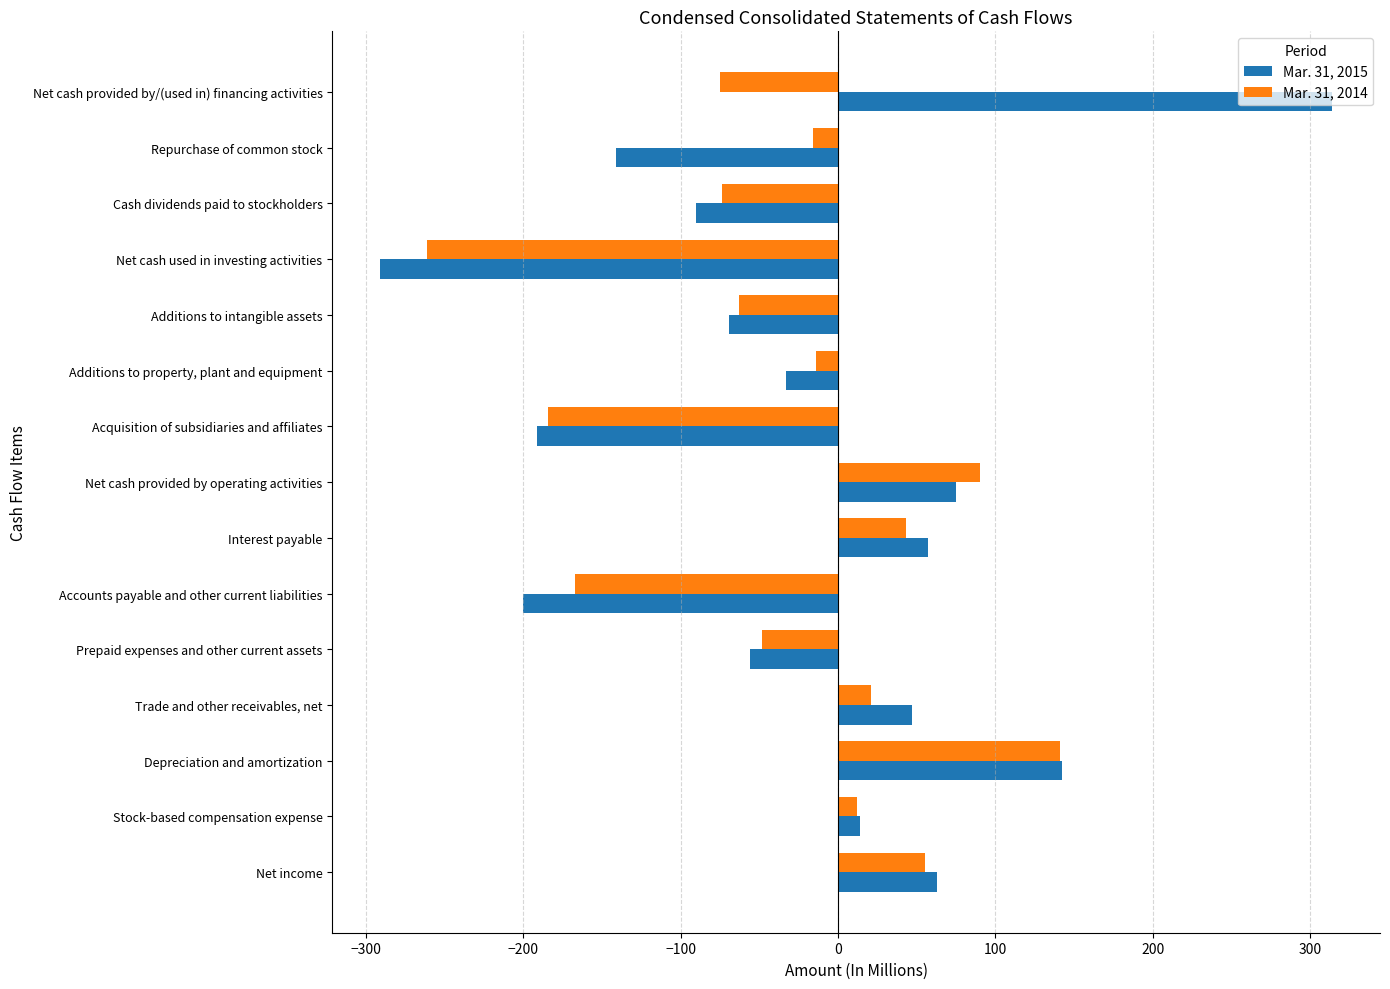

What are all the series names shown in the legend?

Mar. 31, 2015, Mar. 31, 2014